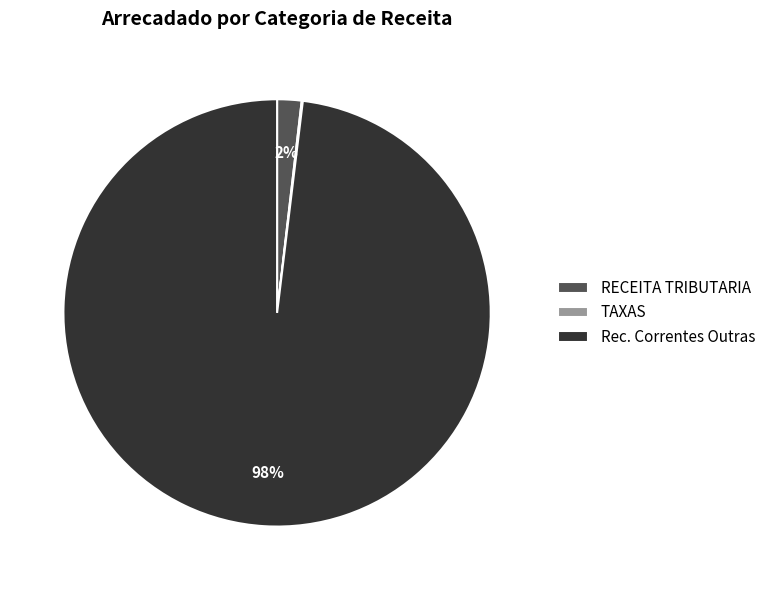

Which slice is the largest?

Rec. Correntes Outras